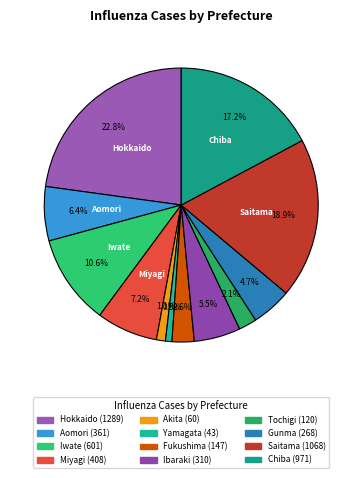

Do Tochigi and Ibaraki together represent more than half of the pie?

No